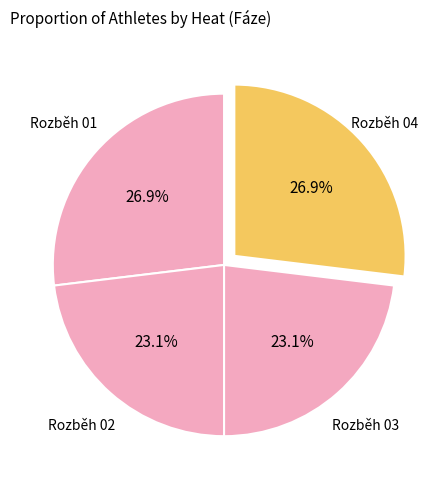

How many segments does this pie chart have?

4